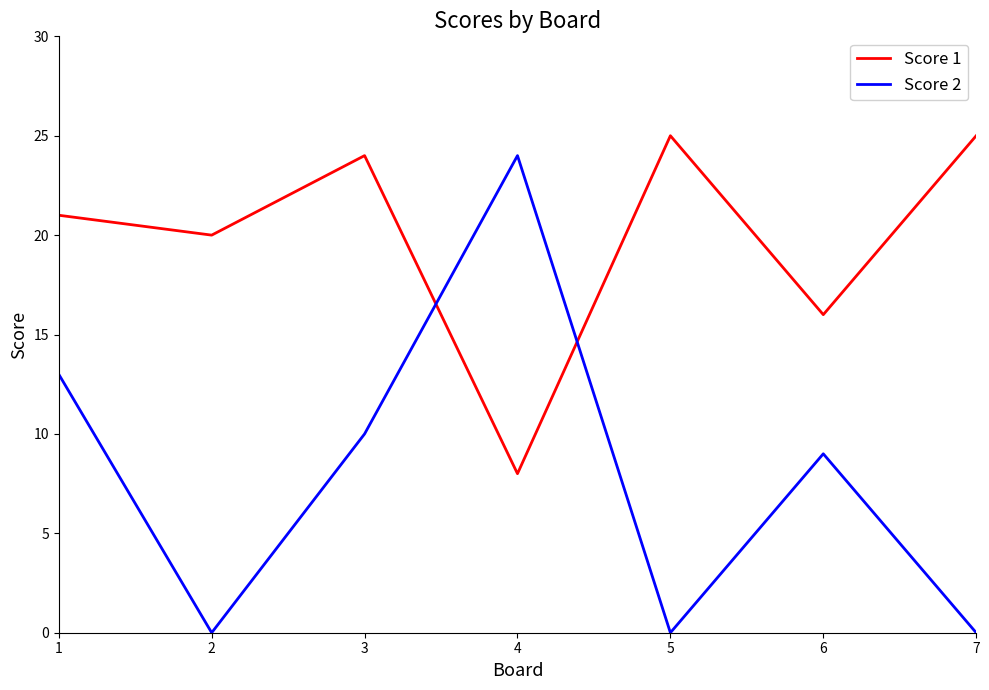

The Score 1 series shows 26 at 6. True or false?

False